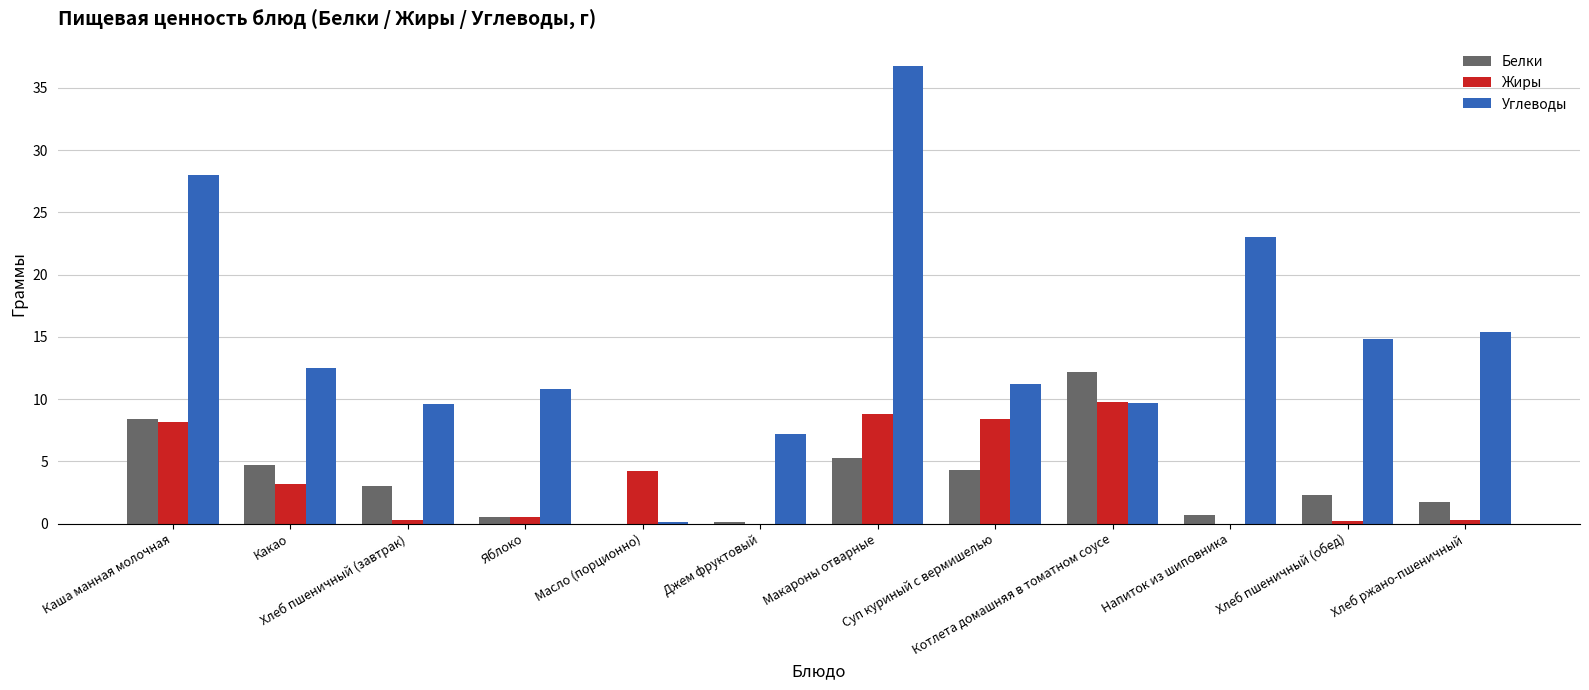

Which series has the largest total across all categories?

Углеводы